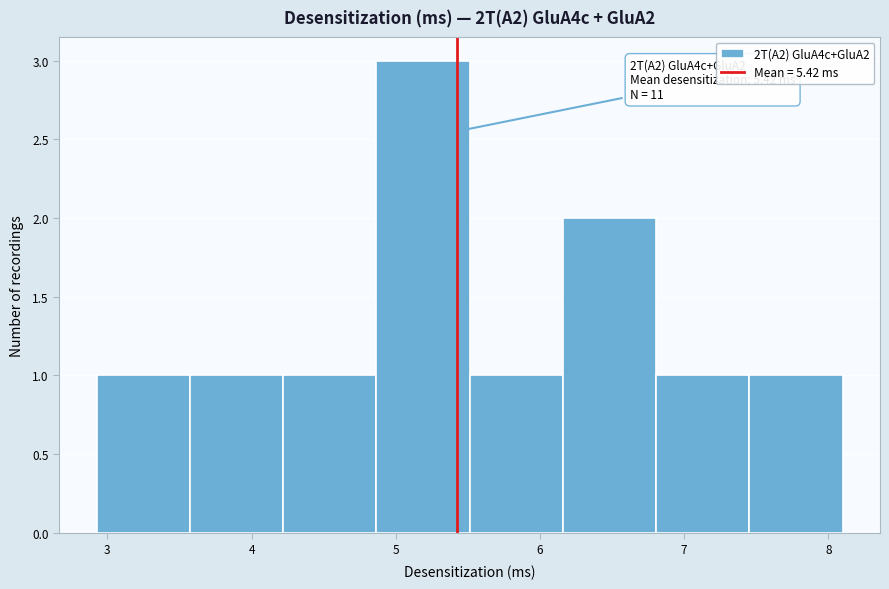

Which range on the x-axis has the tallest bar?

4.9 to 5.5